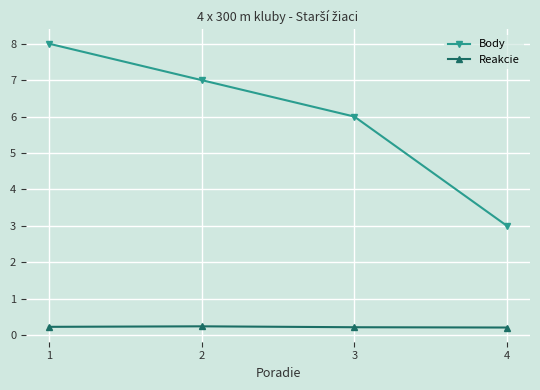

Reading right to left, what are all the values shown in this chart?

Body: 3.0	6.0	7.0	8.0
Reakcie: 0.2	0.2	0.2	0.2